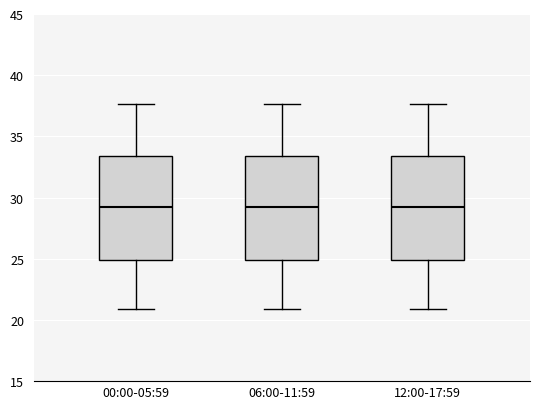

Reading left to right, read every box against the y-axis: the position of its median line, the range the box covers, and the ends of its whiskers. The values are not printed on the chart, so give them approximately, as read against the axis.

00:00-05:59: median 29.5, box 25.0 to 33.5, whiskers 21.0 to 37.5
06:00-11:59: median 29.5, box 25.0 to 33.5, whiskers 21.0 to 37.5
12:00-17:59: median 29.5, box 25.0 to 33.5, whiskers 21.0 to 37.5